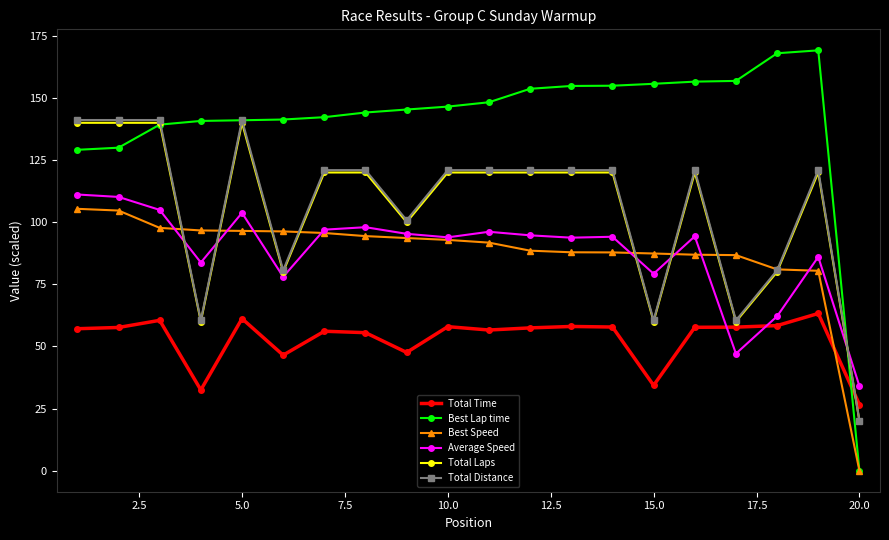

True or false: Total Time has more than 1 points higher than both neighbors.

True